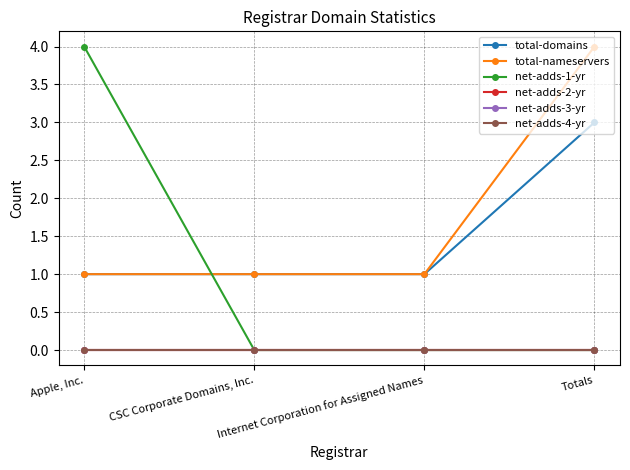

At which category is the sum across all series the highest?

Totals